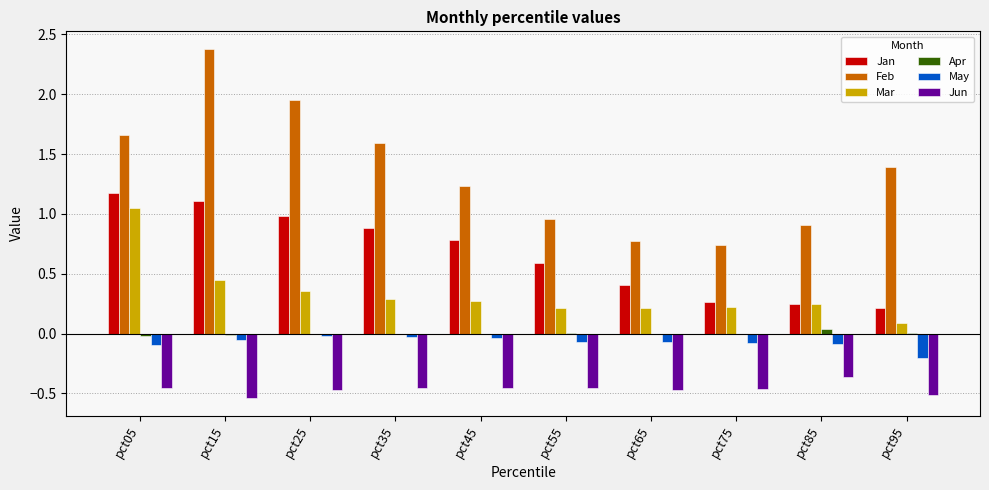

What is the sum of all Mar values?

3.4